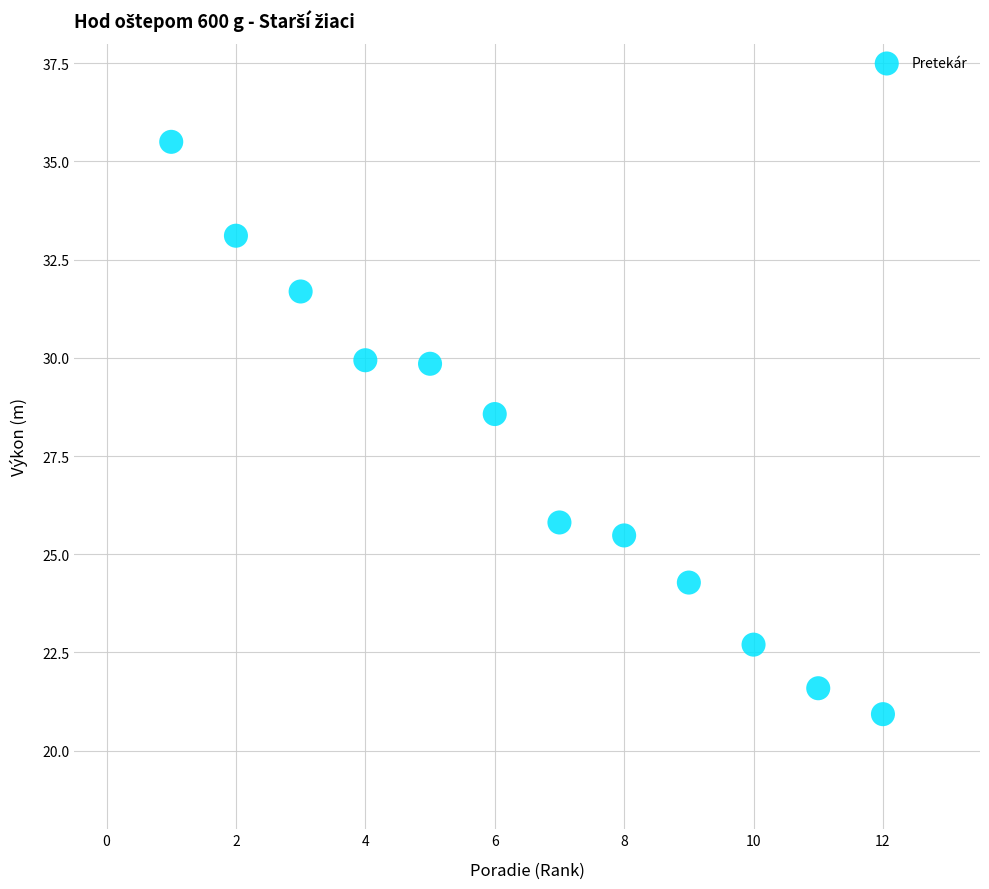

What Y value in the scatter plot is closest to 28?

28.6